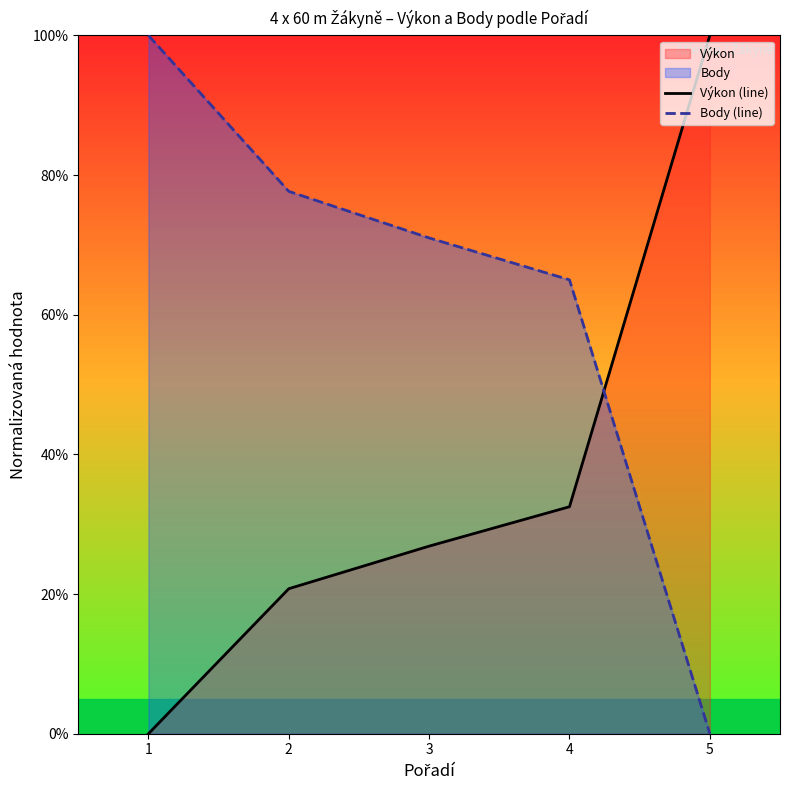

Read the Body (line) value at 1.

100.0